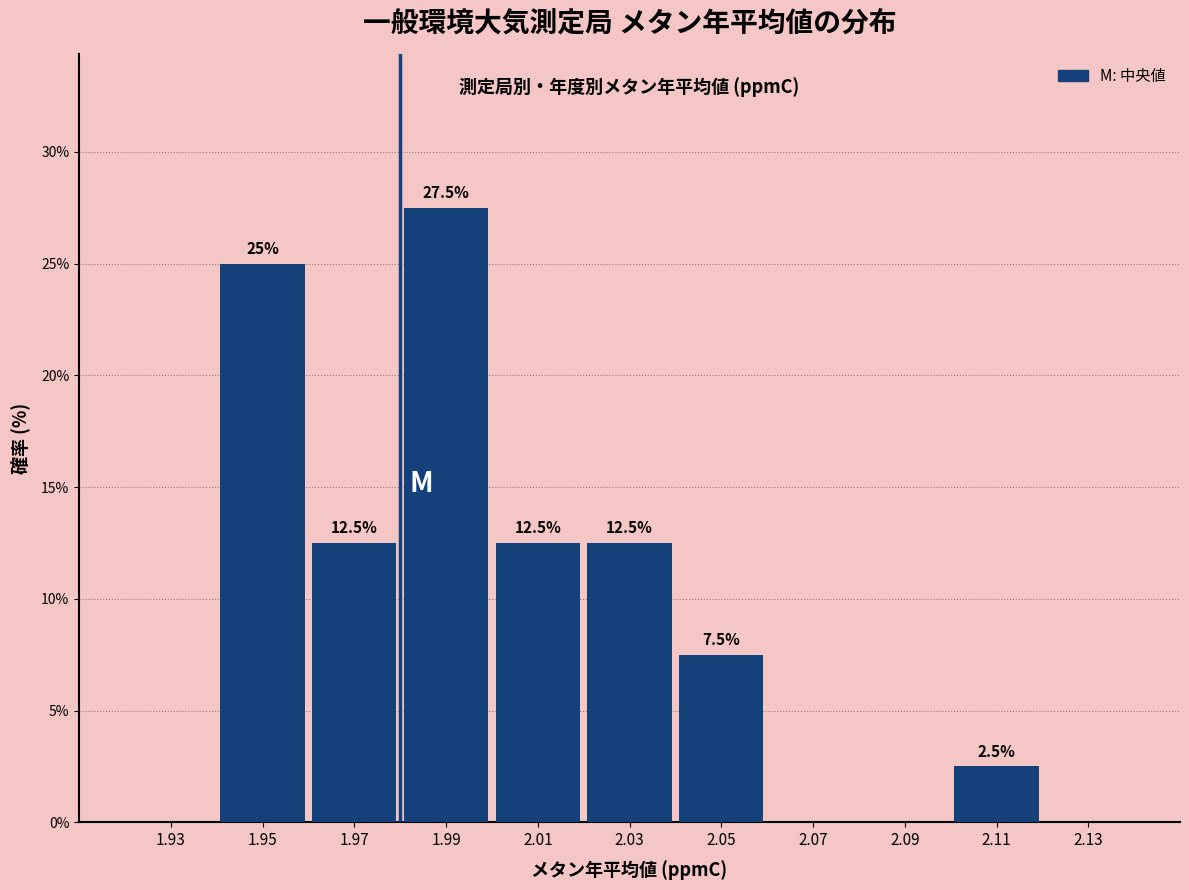

Reading right to left, what are all the values shown in this chart?

2.13=0.0	2.11=2.5	2.09=0.0	2.07=0.0	2.05=7.5	2.03=12.5	2.01=12.5	1.99=27.5	1.97=12.5	1.95=25.0	1.93=0.0